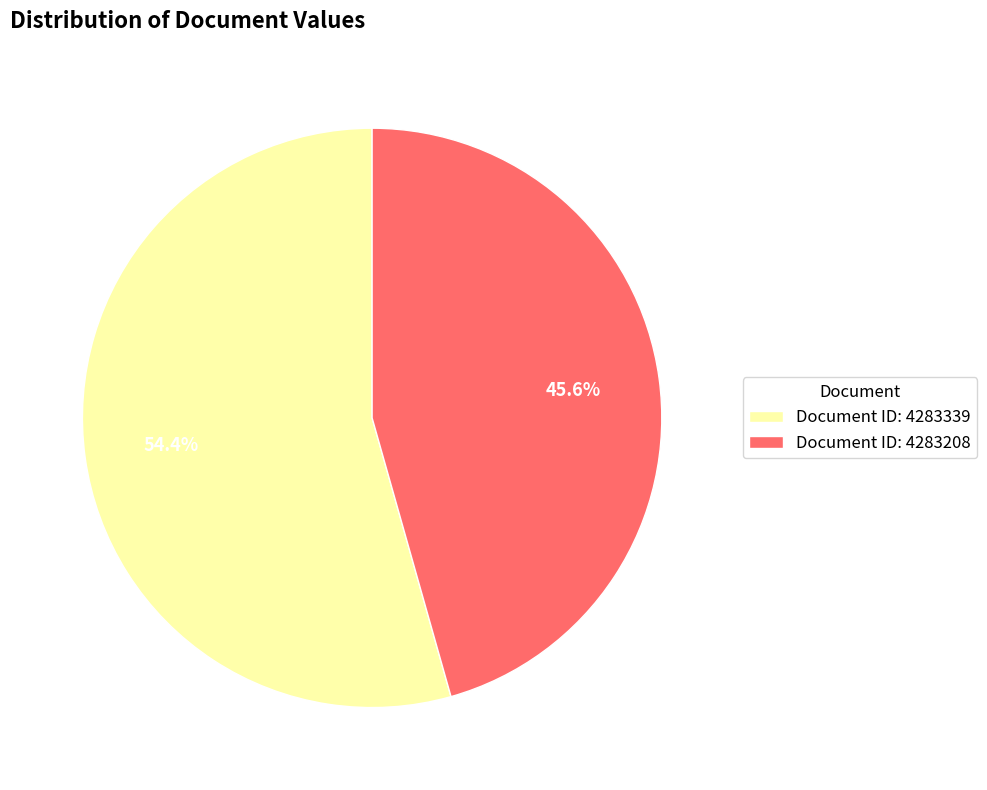

Does any single category account for the majority?

Yes